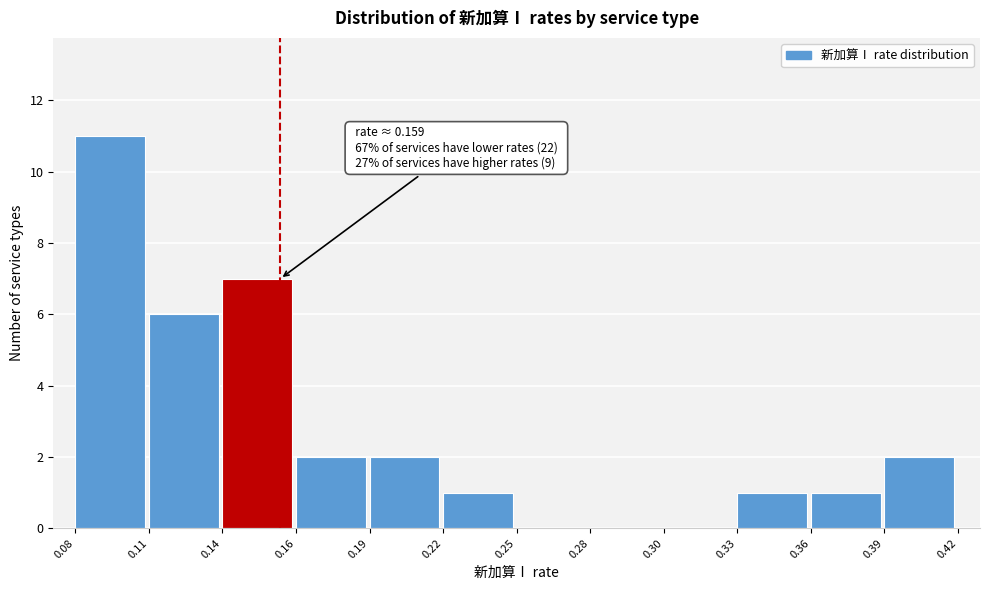

Reading left to right, extract all data points from this chart.

0.08=11	0.11=6	0.14=7	0.16=2	0.19=2	0.22=1	0.25=0	0.28=0	0.30=0	0.33=1	0.36=1	0.39=2